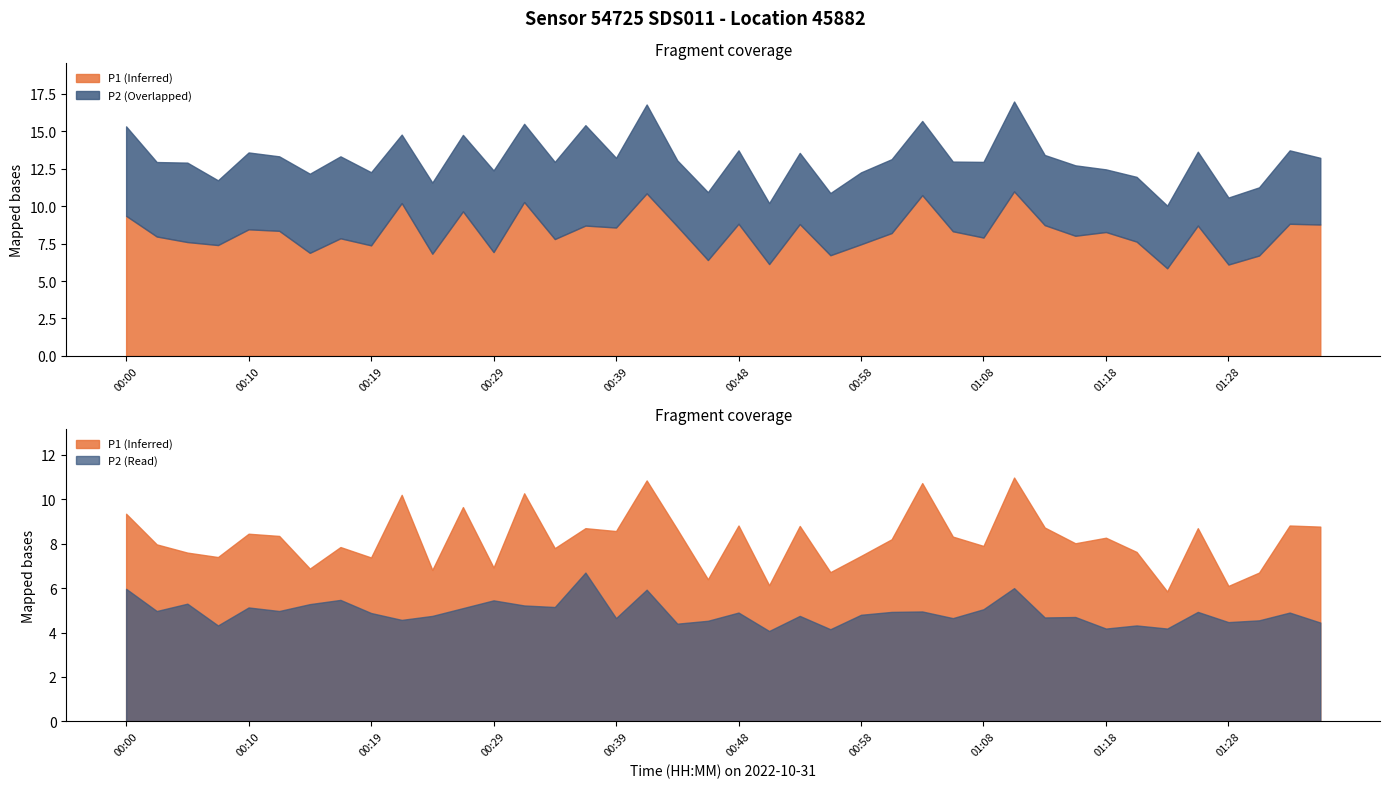

Which series has the widest spread of values?

P1